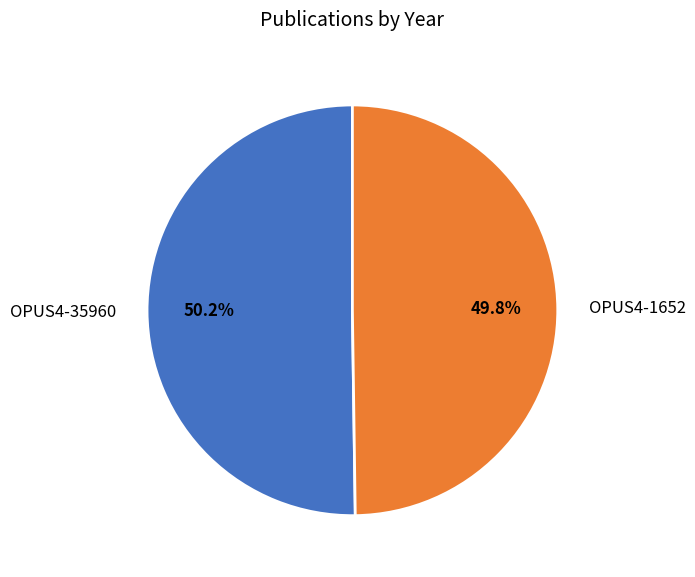

To the nearest percent, what is the average slice percentage?

50%